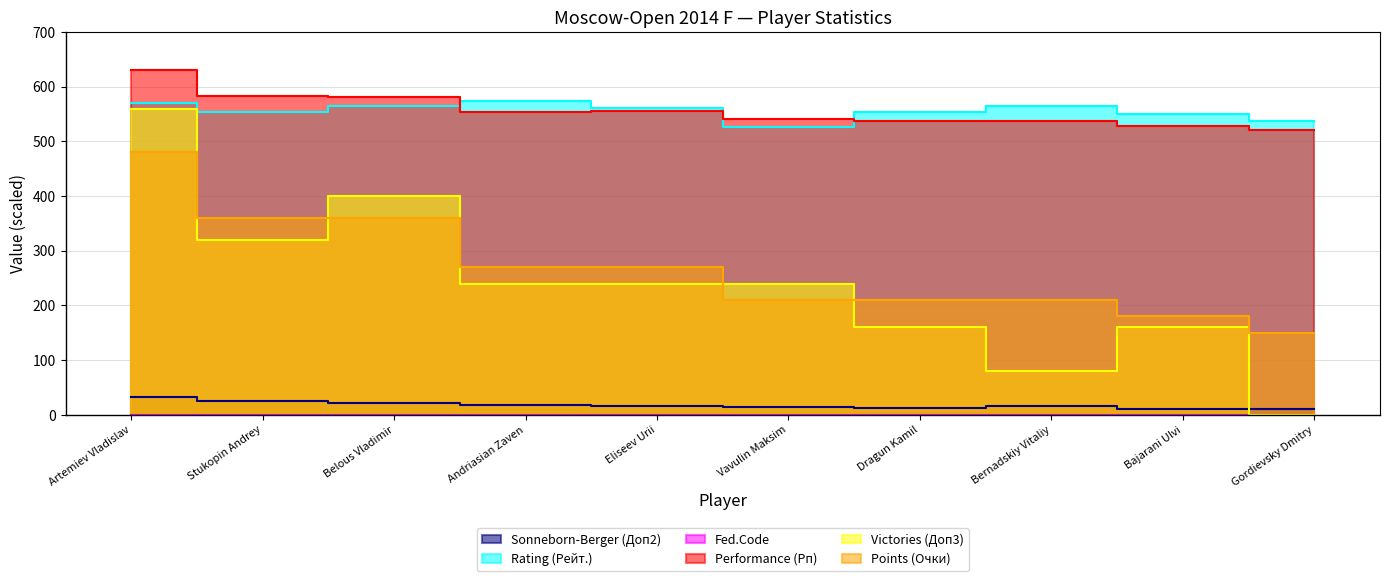

What is the maximum value for Victories (Доп3)?

560.0